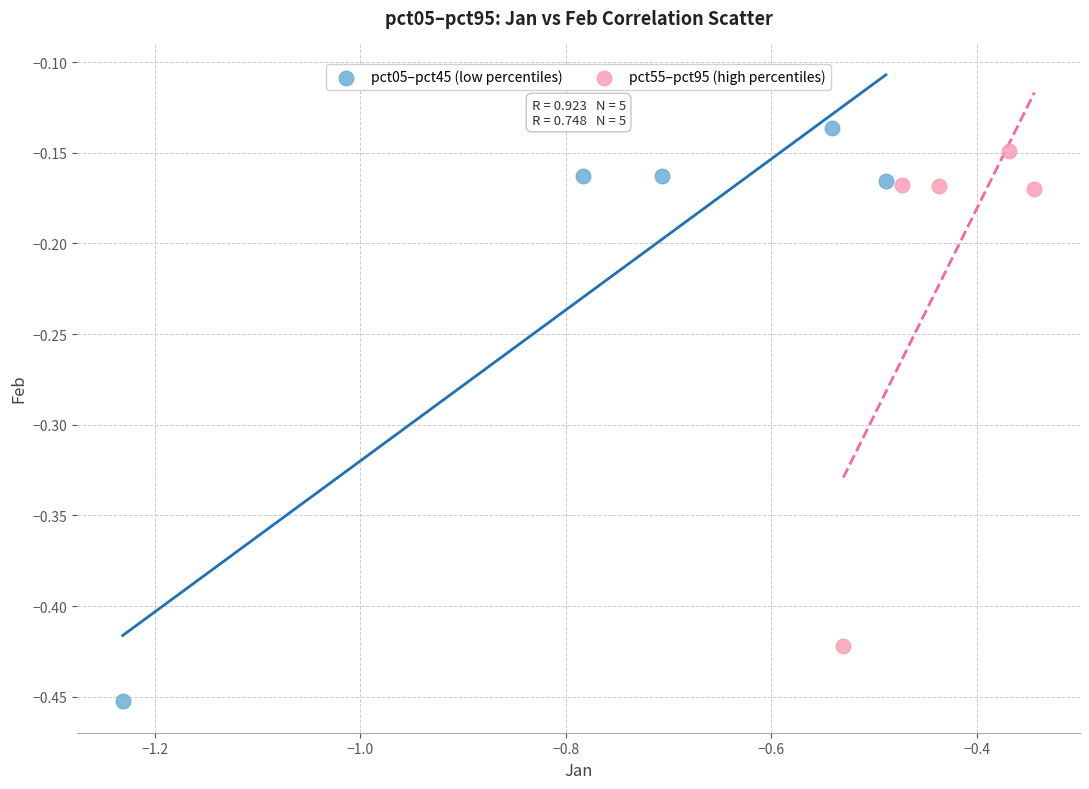

Which series has the widest spread of Y values?

pct05–pct45 (low percentiles)